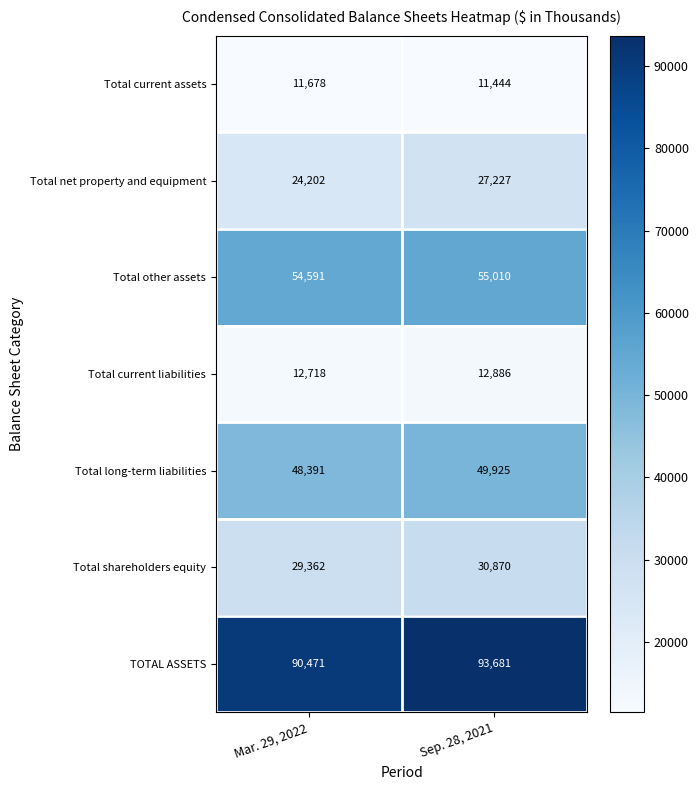

Which label corresponds to the smallest value in the chart?

Sep. 28, 2021